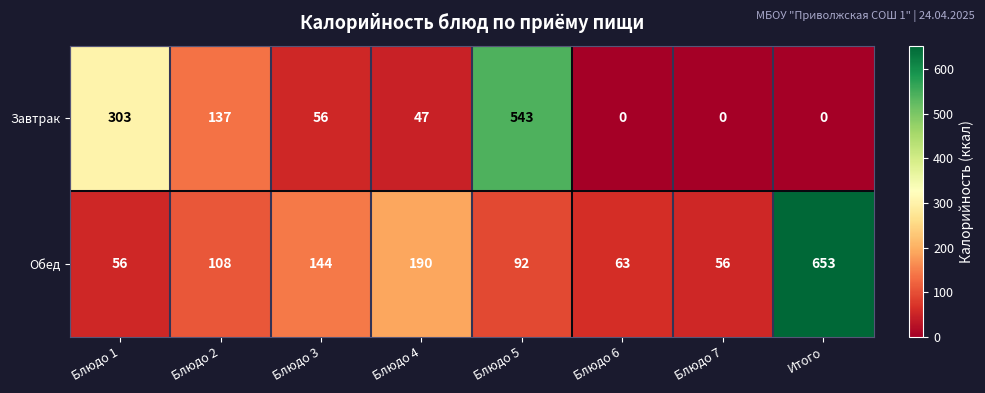

At Блюдо 7, list the series in order from smallest to largest.

Завтрак, Обед